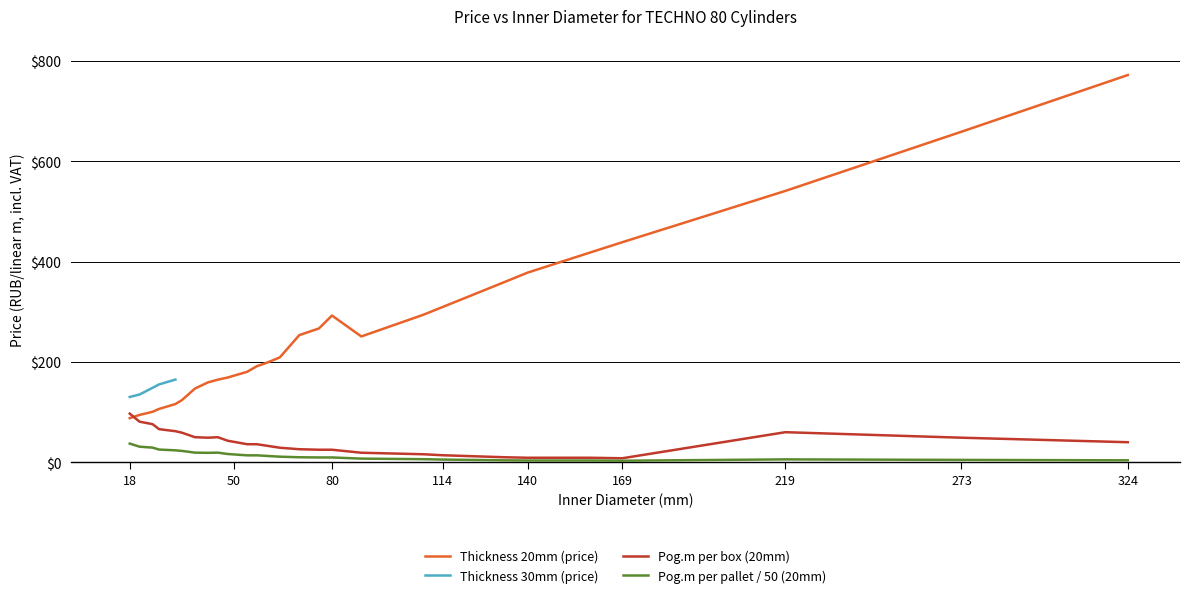

How many points are higher than both their immediate neighbors (excluding endpoints)?

1